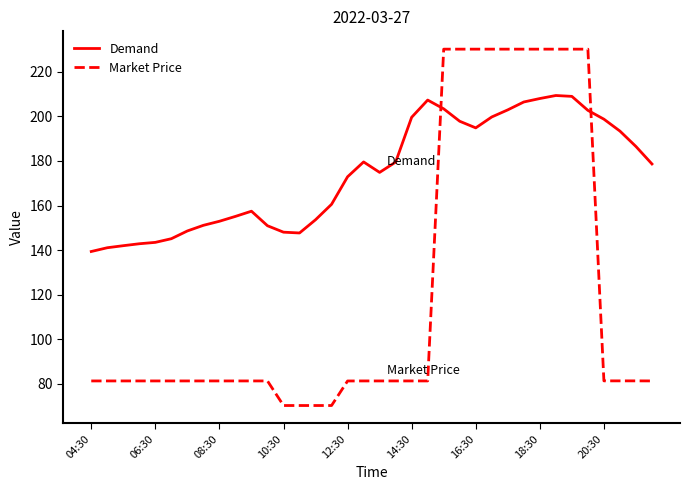

Which series has the largest total across all categories?

Demand